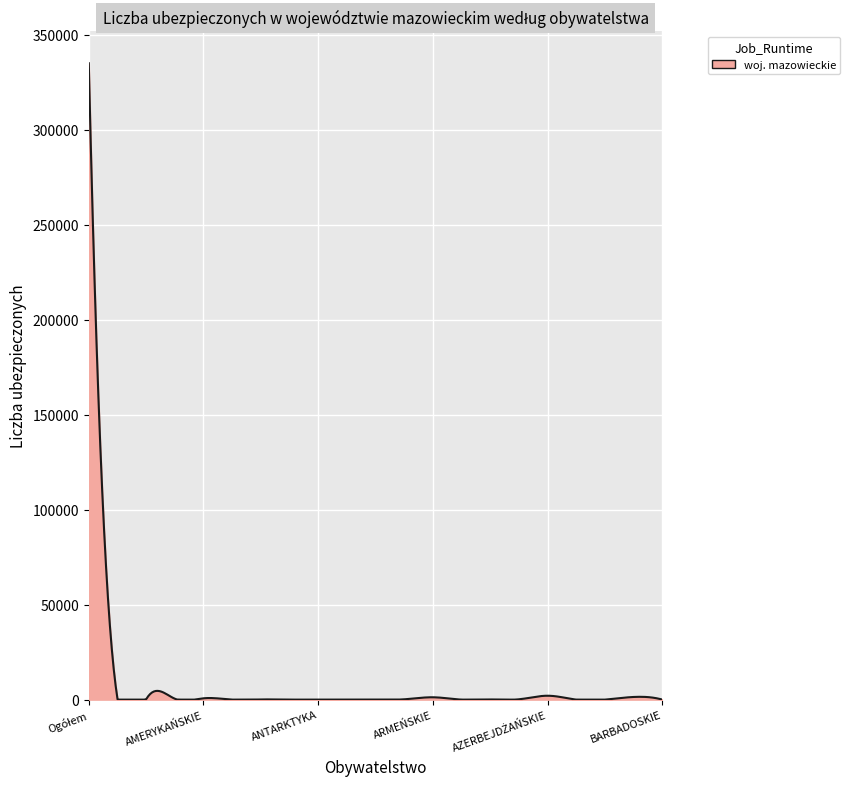

What is the maximum value shown in the chart?

334958.0